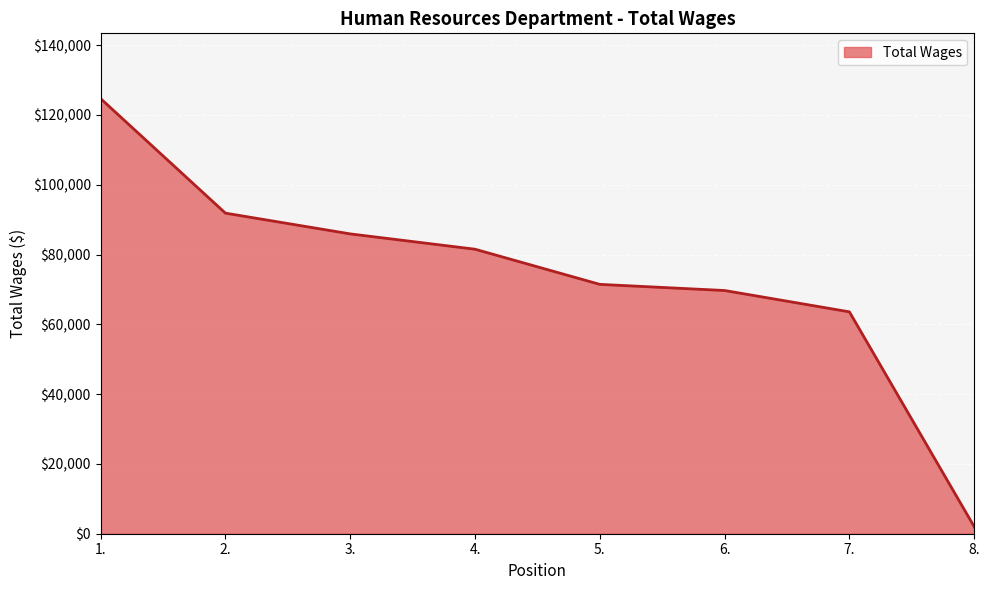

How many values are below 81525?

4